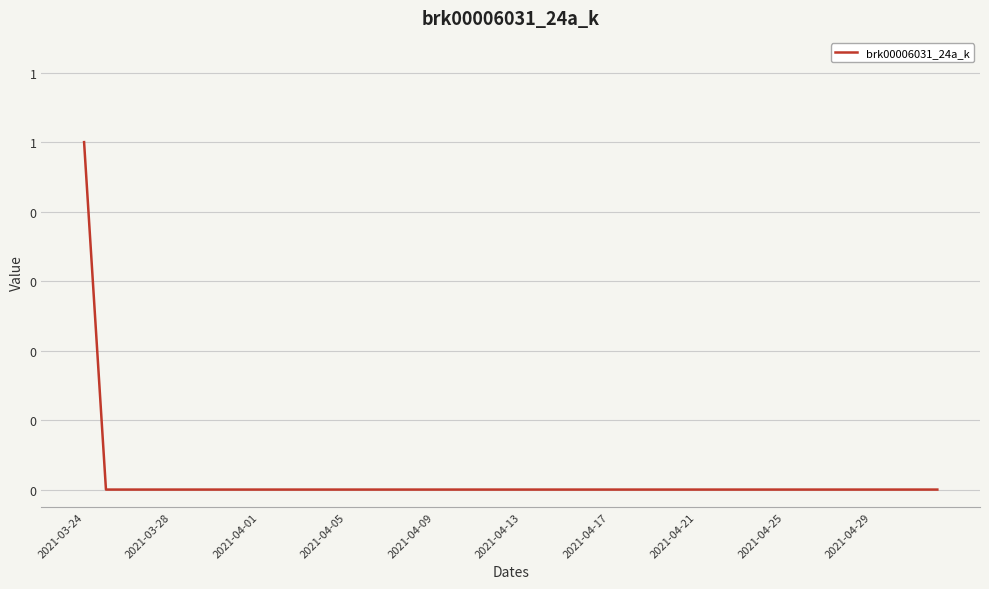

Is this an area chart (filled region under the line)?

No